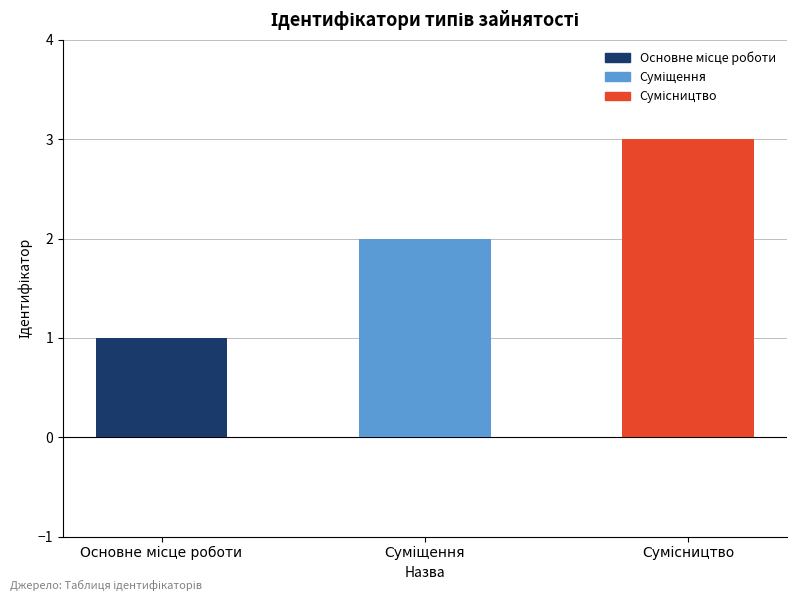

What is the maximum value shown in the chart?

3